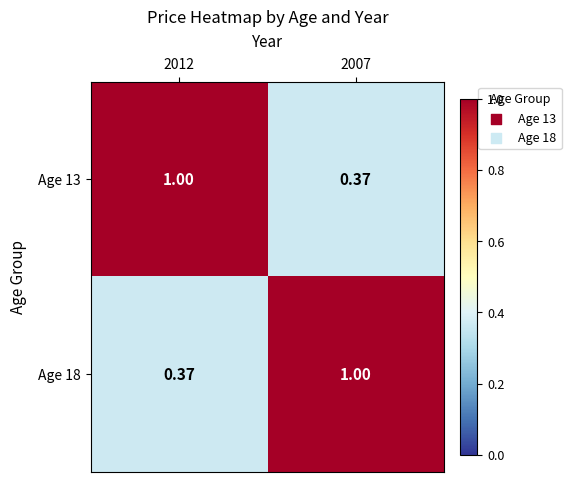

Which label corresponds to the smallest value in the chart?

2007